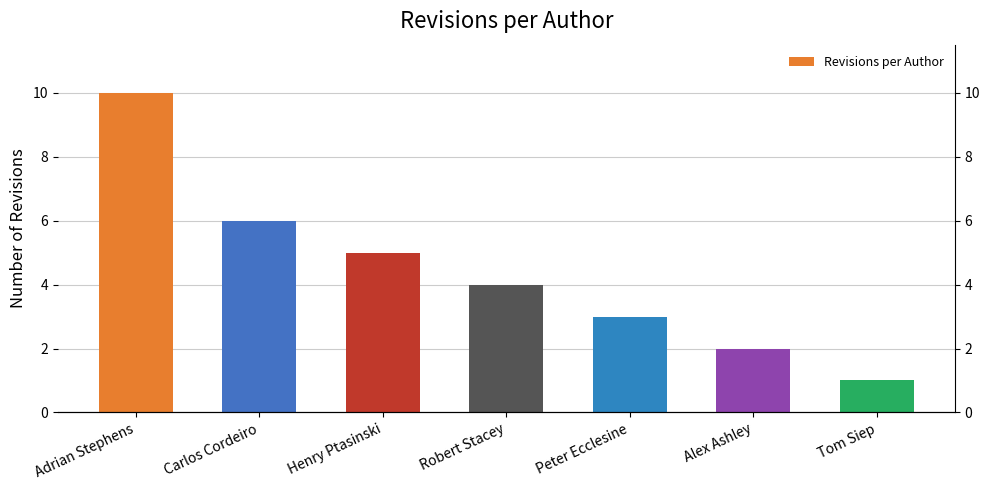

Which label corresponds to the smallest value in the chart?

Tom Siep